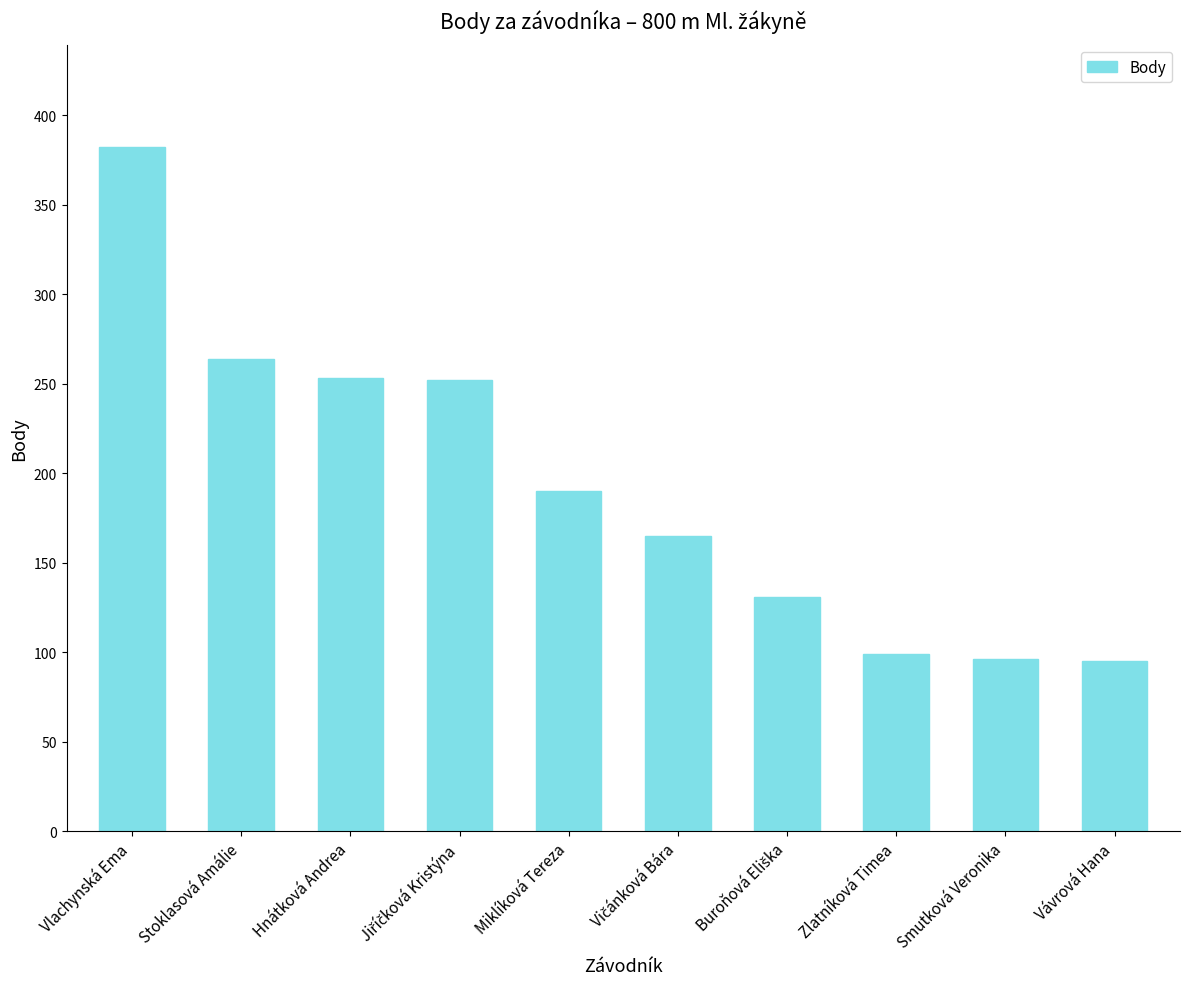

What is the label of the 9th bar from the right?

Stoklasová Amálie